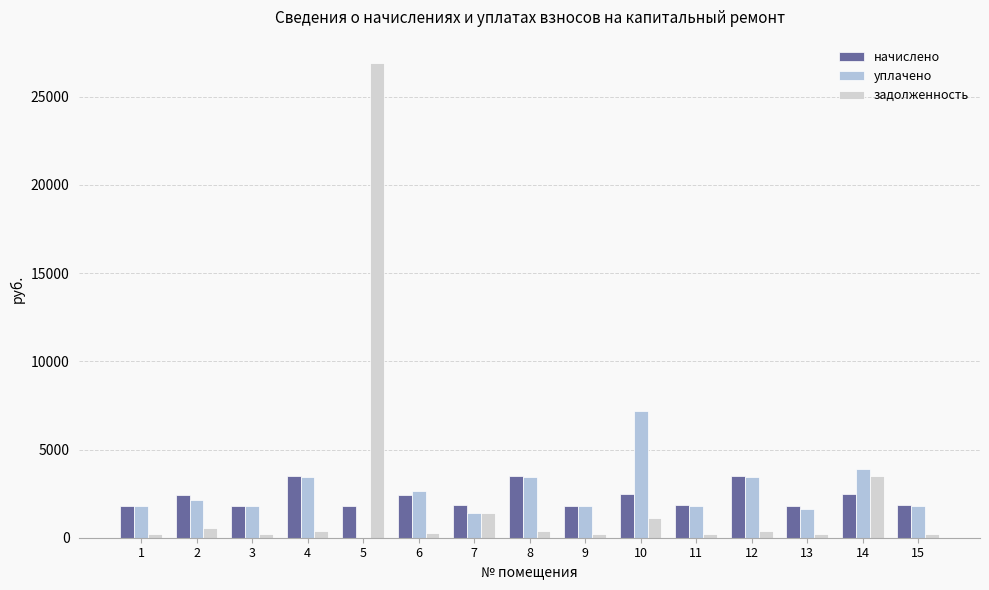

Which series has the widest spread of values?

задолженность